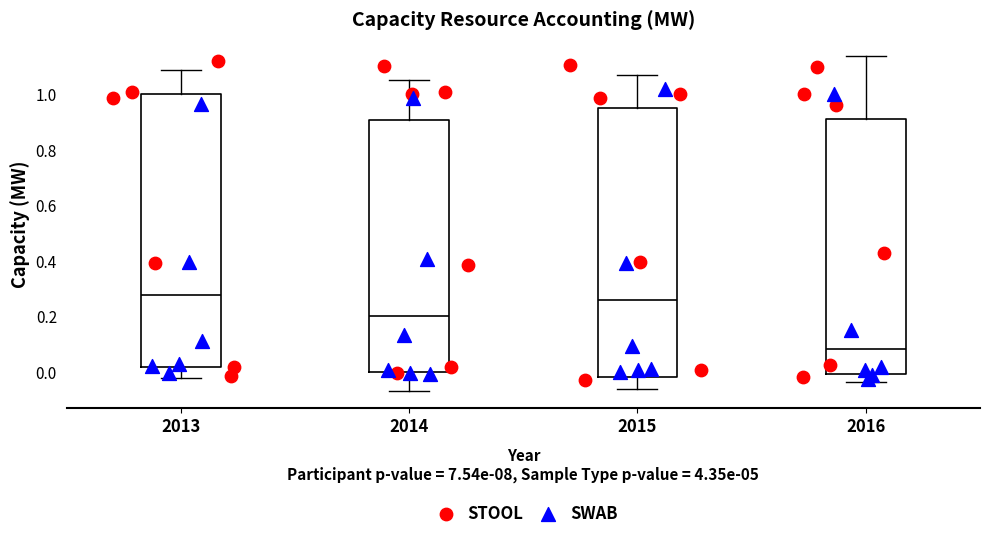

Reading left to right, transcribe this box plot: for each box, give where its median line is, the range the box spans, and where its two whiskers end, as read against the y-axis. The values are not printed on the chart, so give them approximately, as read against the axis.

2013: median 0.28, box 0.02 to 1.00, whiskers -0.02 to 1.08
2014: median 0.20, box 0.00 to 0.90, whiskers -0.08 to 1.04
2015: median 0.26, box -0.02 to 0.96, whiskers -0.06 to 1.06
2016: median 0.08, box 0.00 to 0.90, whiskers -0.04 to 1.14